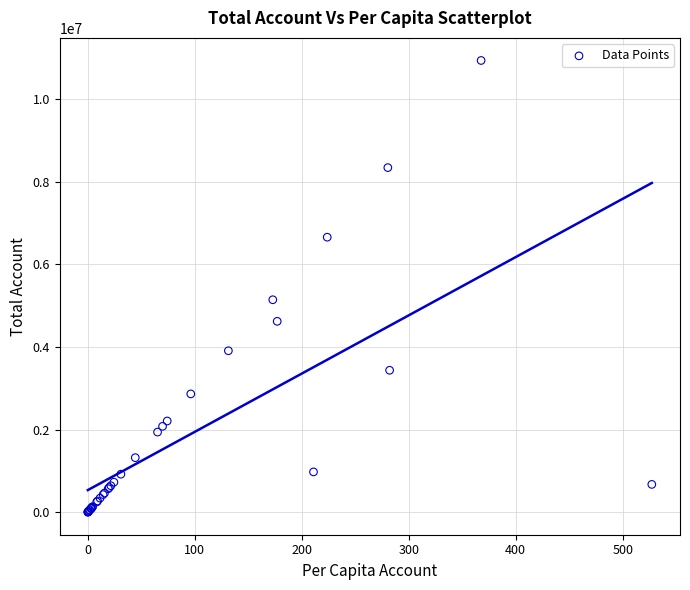

What Y value in the scatter plot is closest to 5470164?

5144938